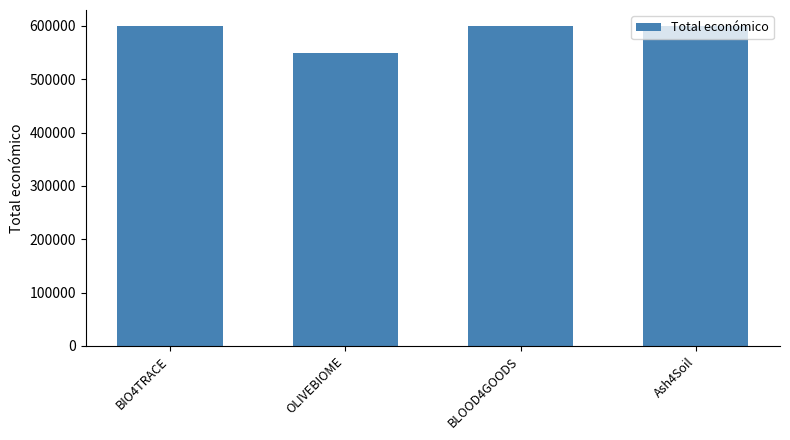

Where is the data nearest to the value 575055?

BIO4TRACE